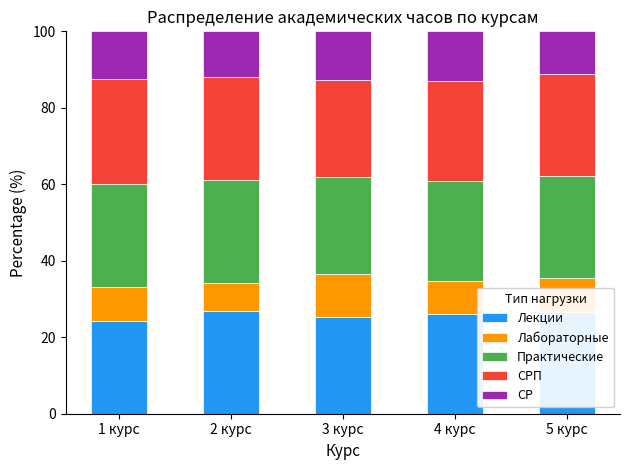

How many data points does each series have?

5